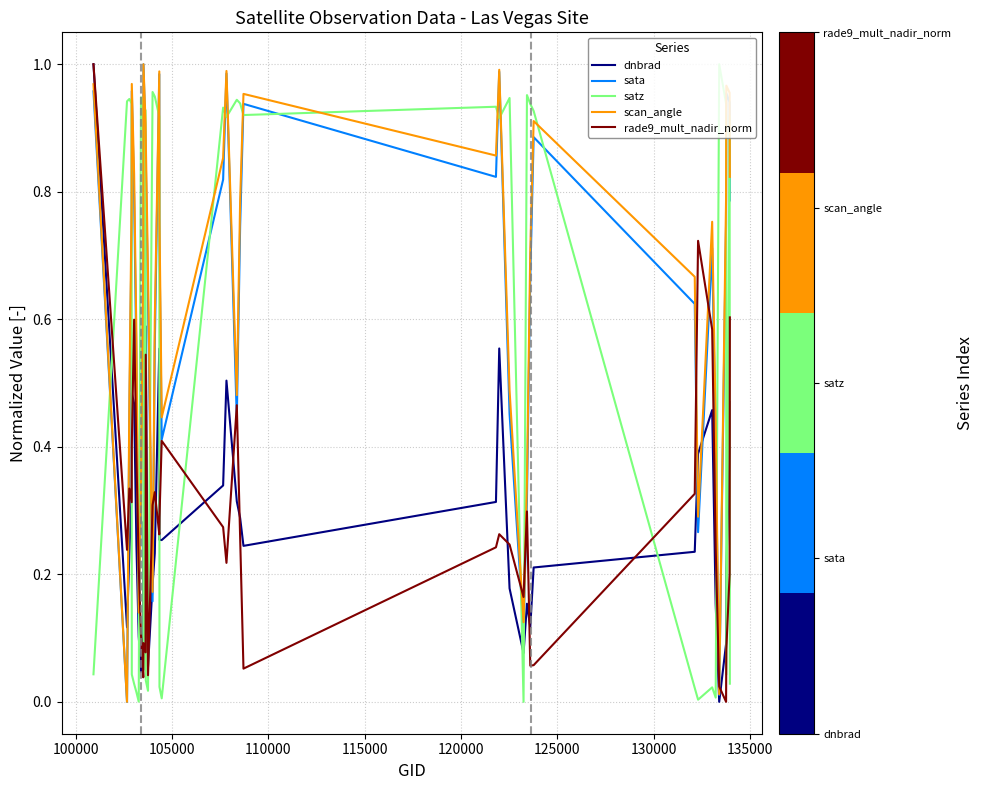

How many times do satz and dnbrad cross each other?

16